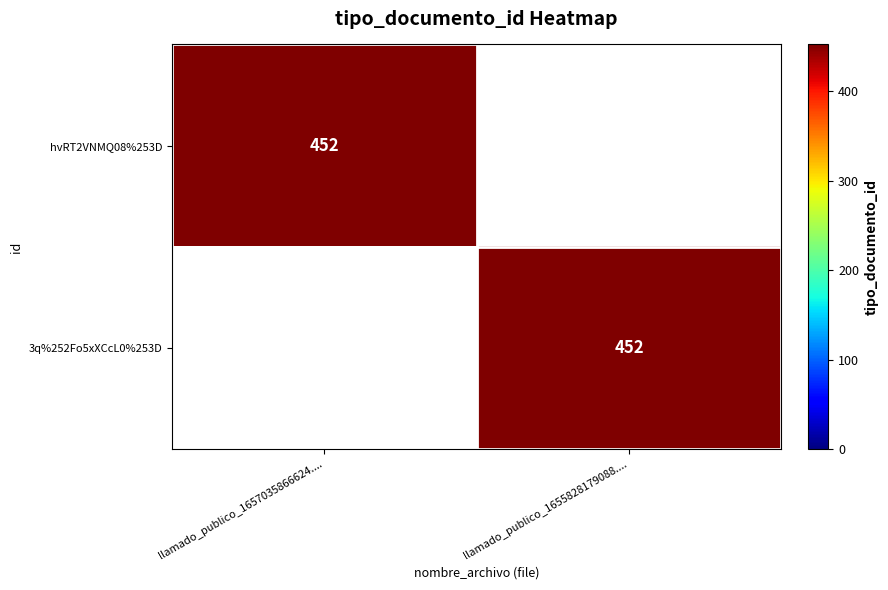

Is it true that hvRT2VNMQ08%253D equals 191 at llamado_publico_1657035866624....?

False